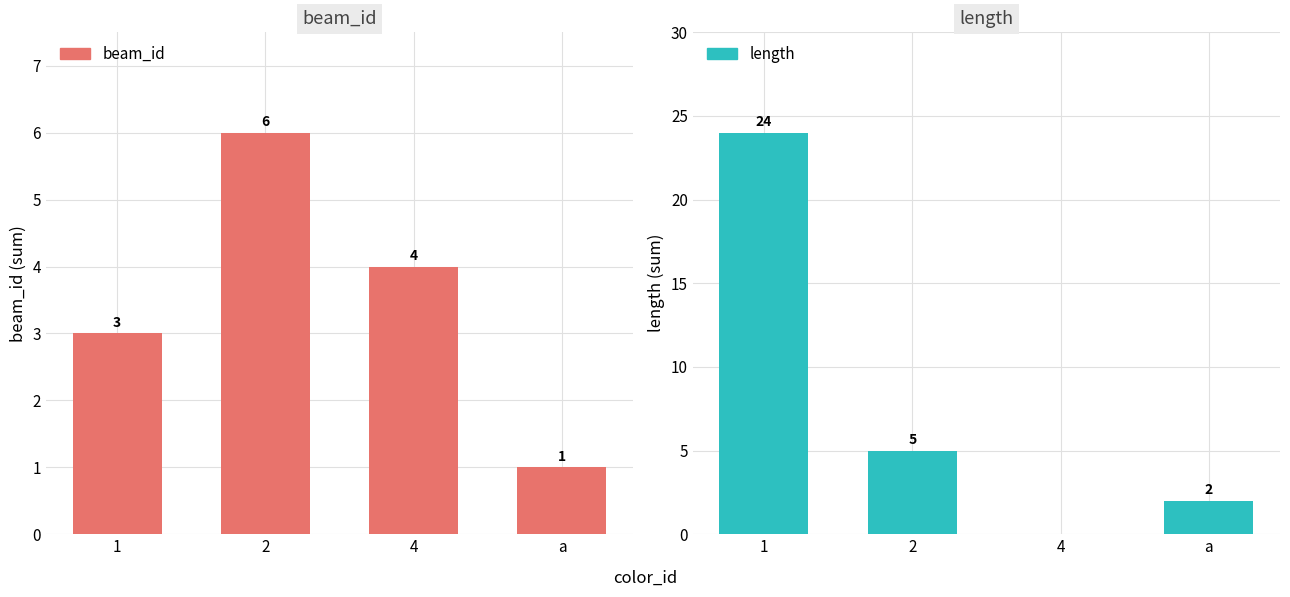

What is the average value of the length series?

8